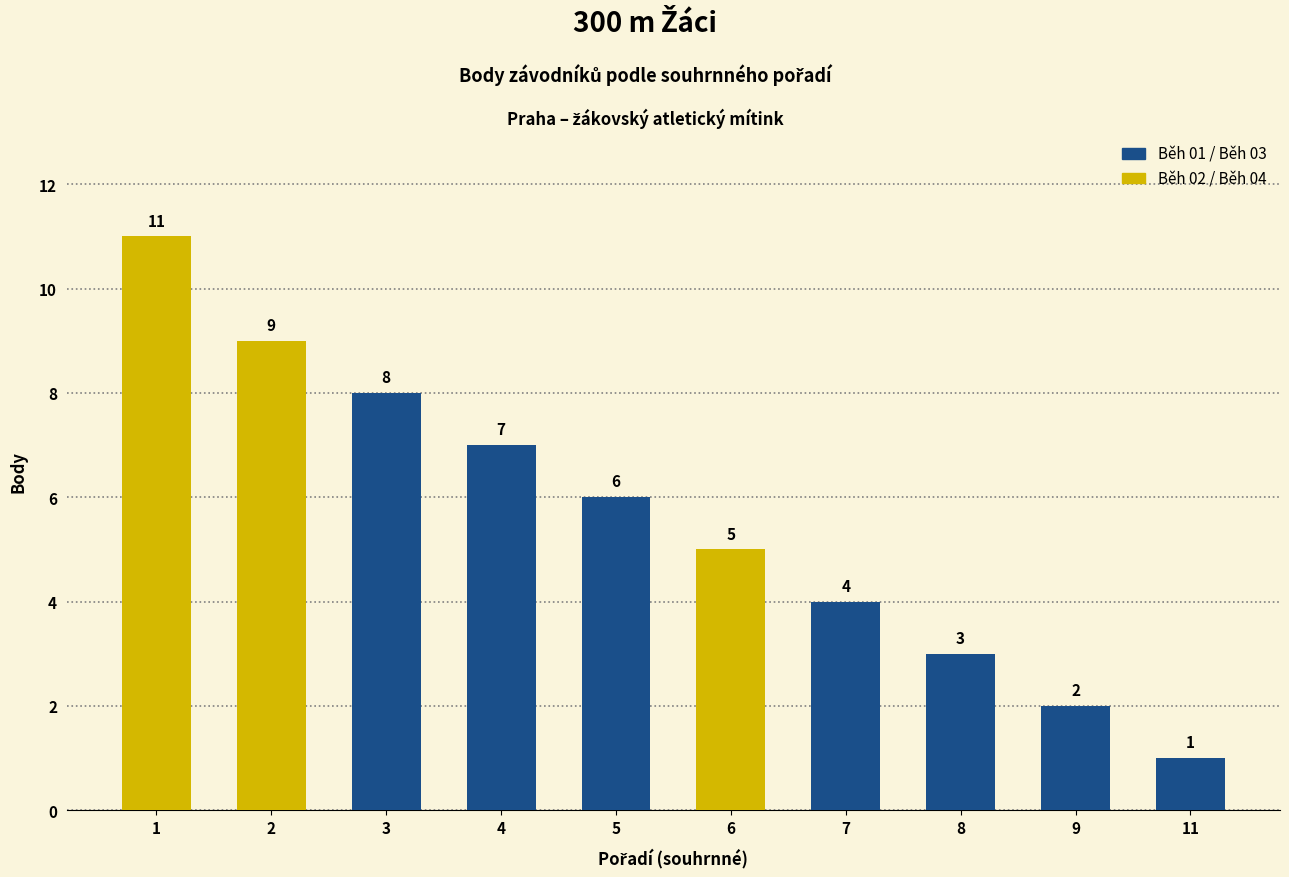

Reading left to right, extract all data points from this chart.

1=11	2=9	3=8	4=7	5=6	6=5	7=4	8=3	9=2	11=1